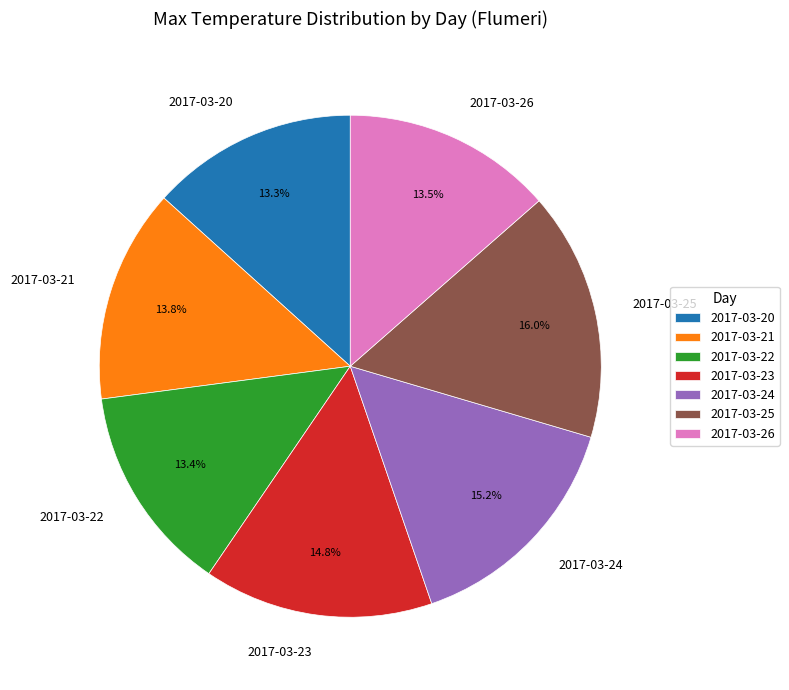

The 2017-03-23 slice represents 15% of the pie. True or false?

True